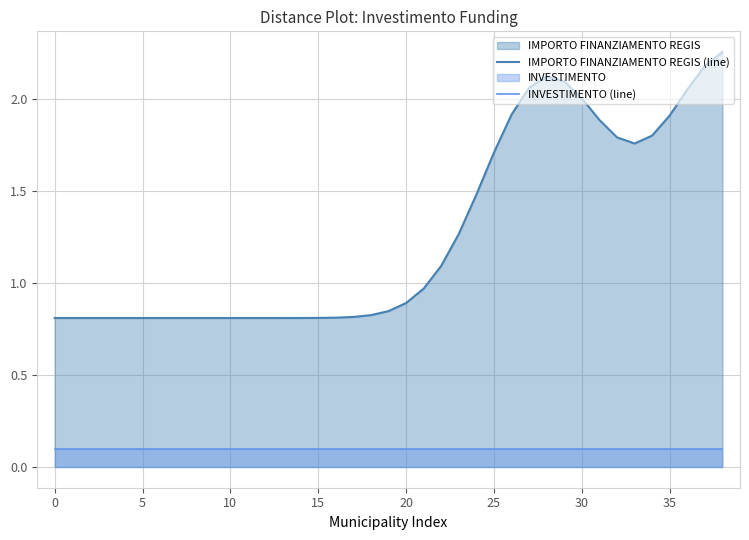

At which label is IMPORTO FINANZIAMENTO REGIS (line) closest to 1?

21